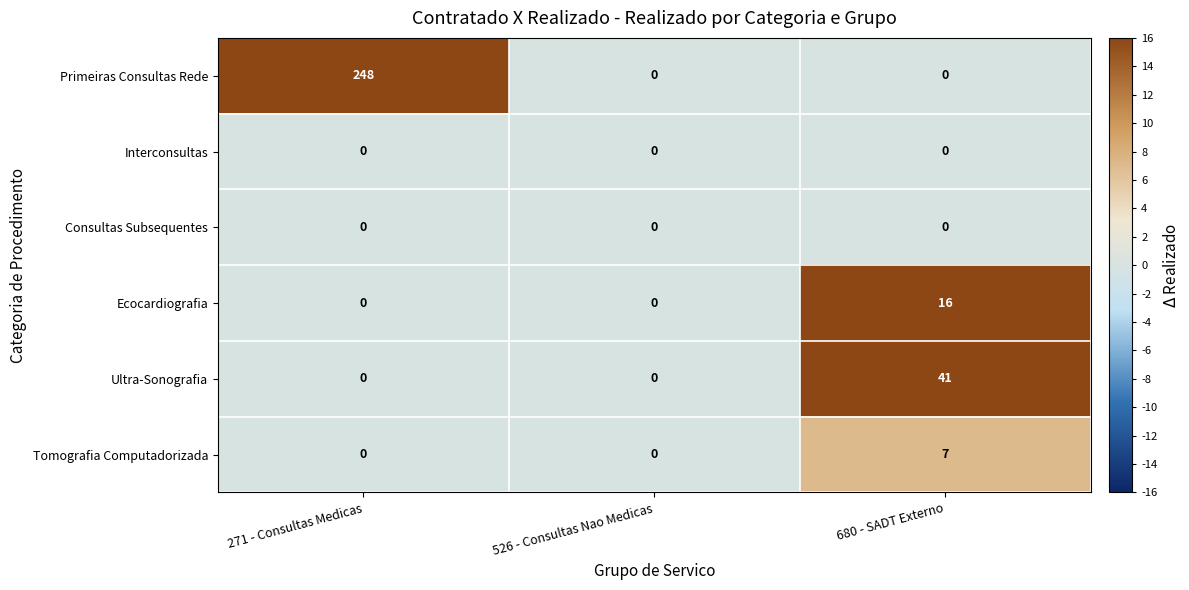

Which series has the widest spread of values?

Primeiras Consultas Rede